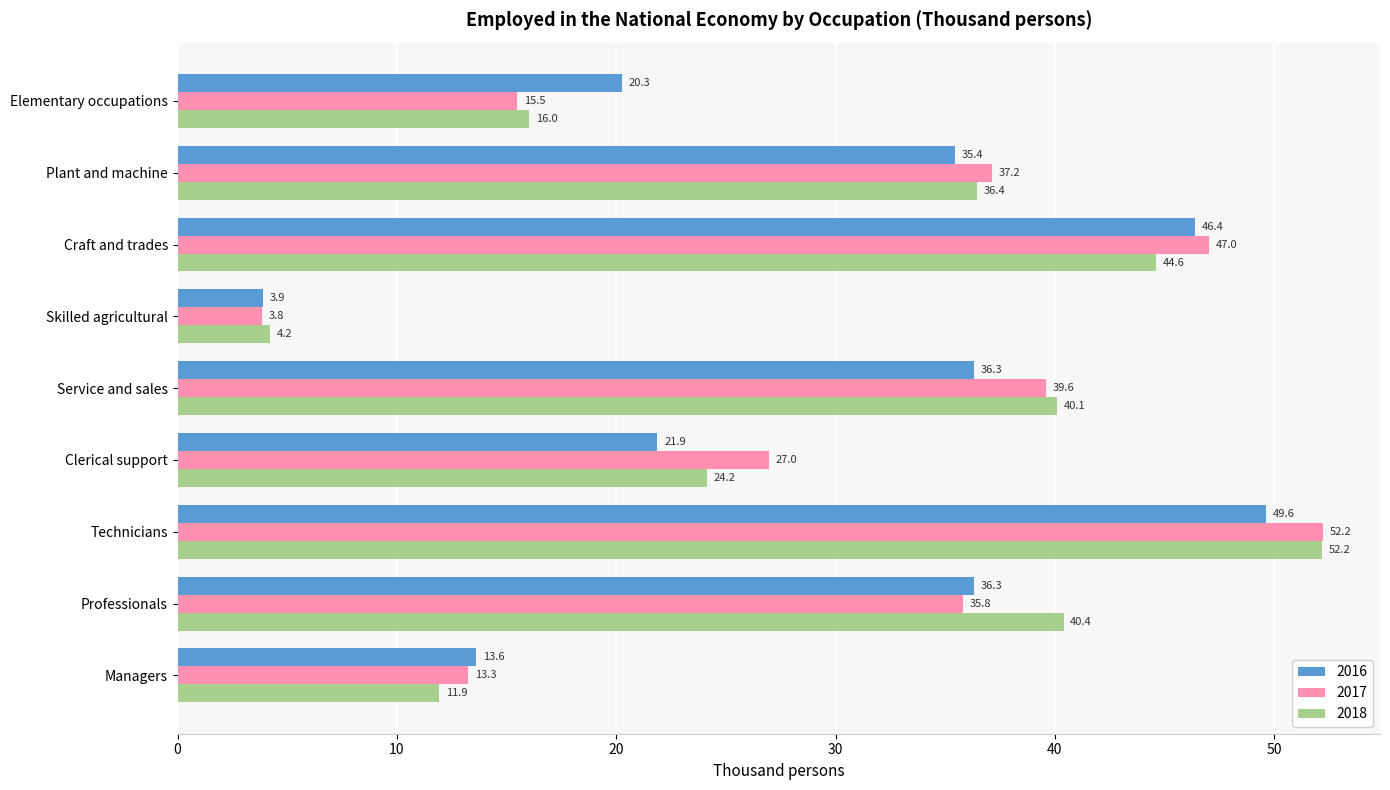

Rank the categories by 2017 value from highest to lowest.

Technicians, Craft and trades, Service and sales, Plant and machine, Professionals, Clerical support, Elementary occupations, Managers, Skilled agricultural